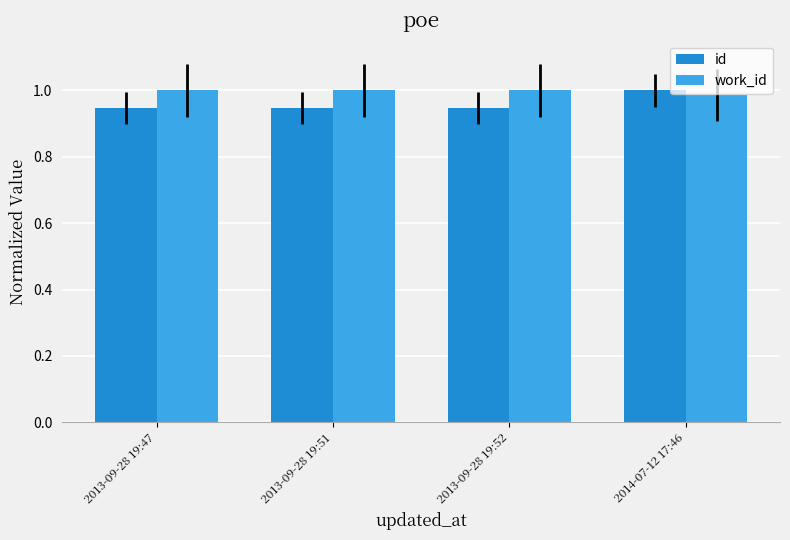

What are all the series names shown in the legend?

id, work_id